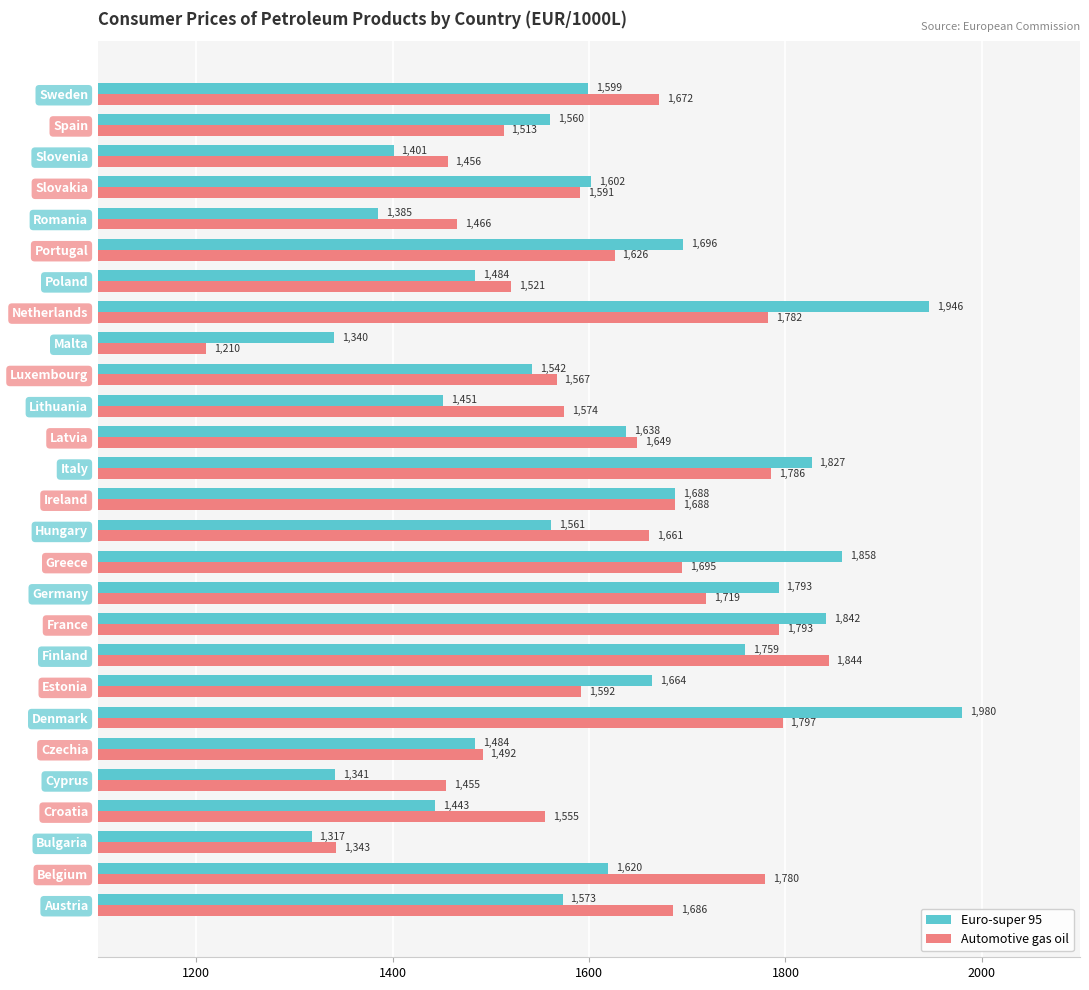

Which series changed the most between Ireland and Spain?

Automotive gas oil